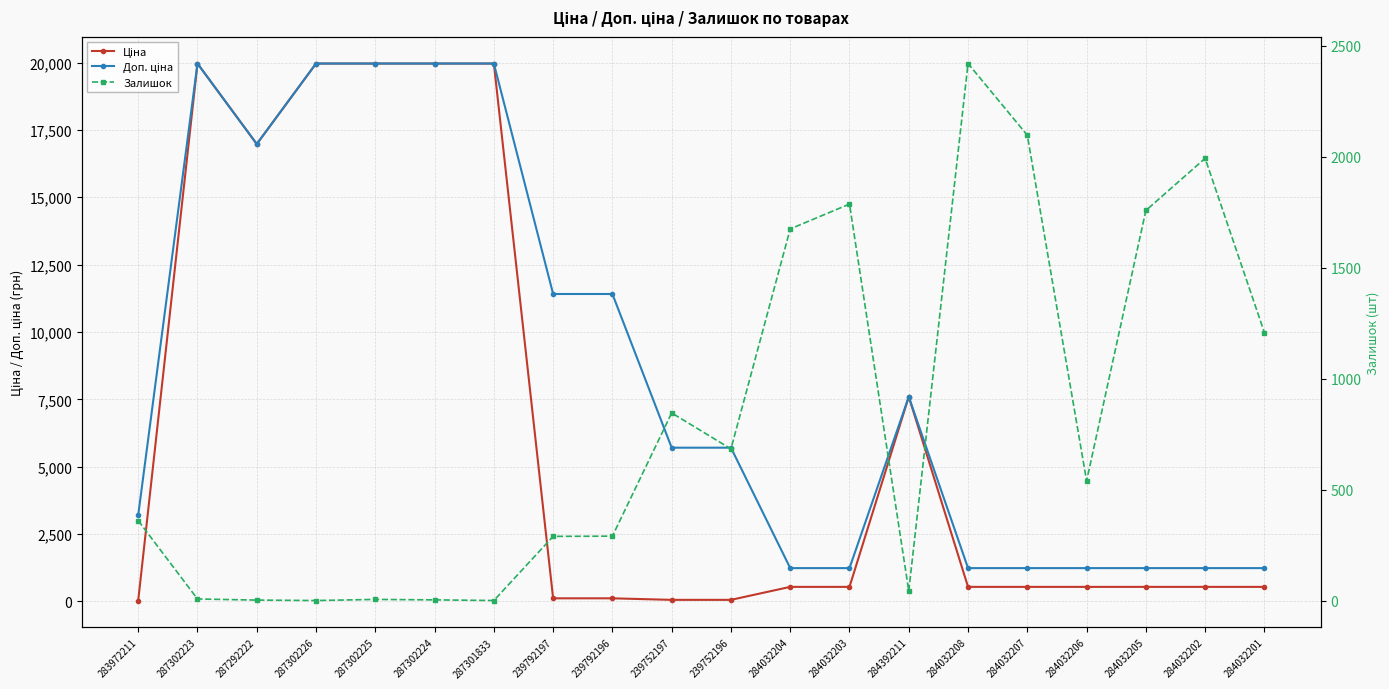

True or false: Доп. ціна and Ціна intersect in this chart.

False